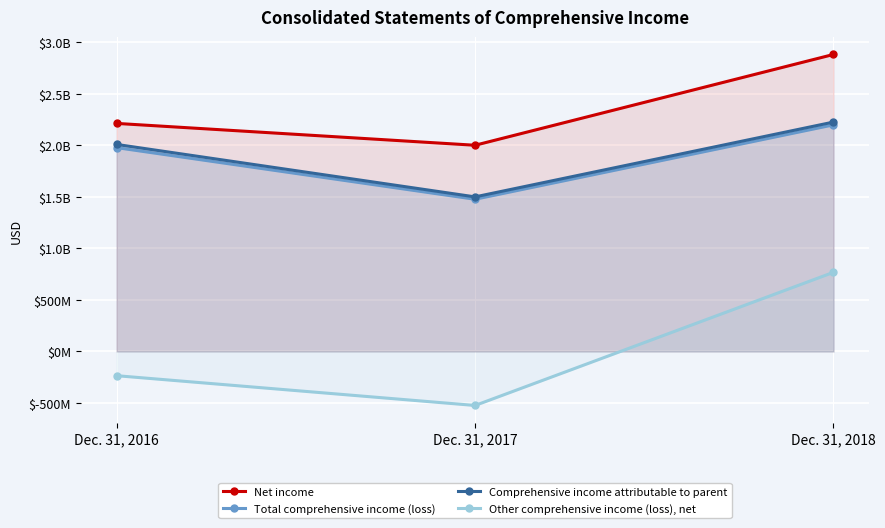

At which label does Other comprehensive income (loss), net reach its minimum?

Dec. 31, 2017